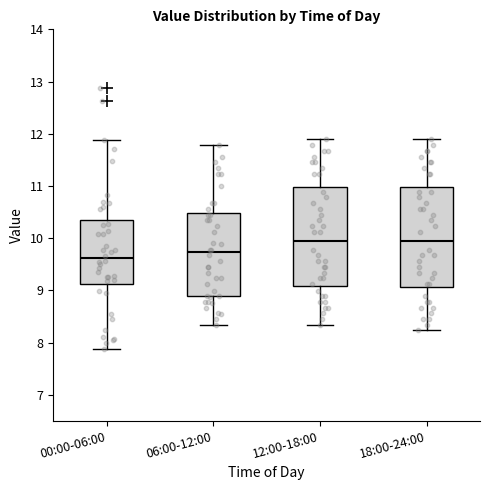

Where is the lower edge of the box for 18:00-24:00 on the y-axis? The values are not printed on the chart, so give them approximately, as read against the axis.

9.1